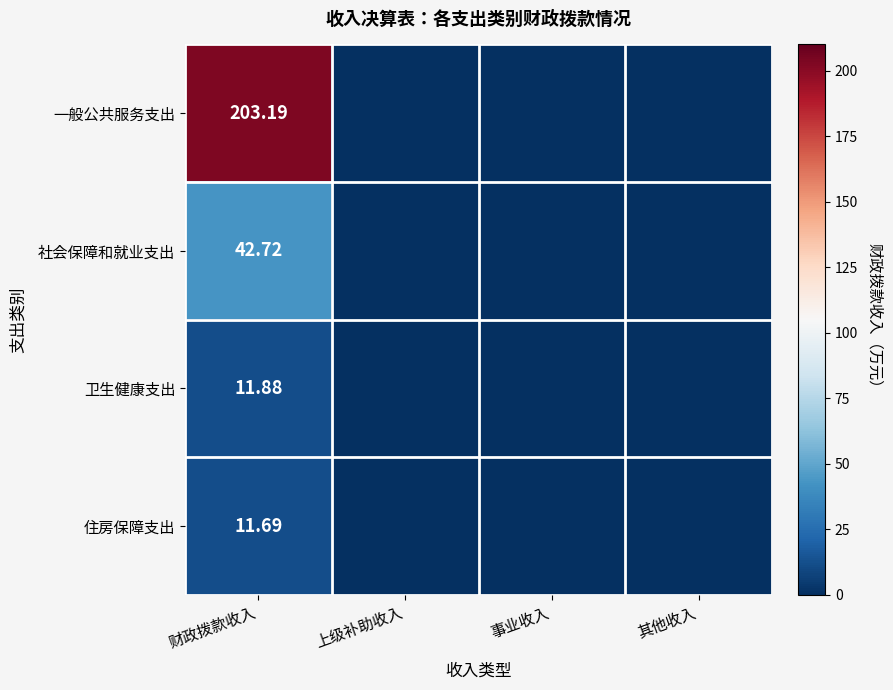

At 财政拨款收入, list the series in order from smallest to largest.

住房保障支出, 卫生健康支出, 社会保障和就业支出, 一般公共服务支出